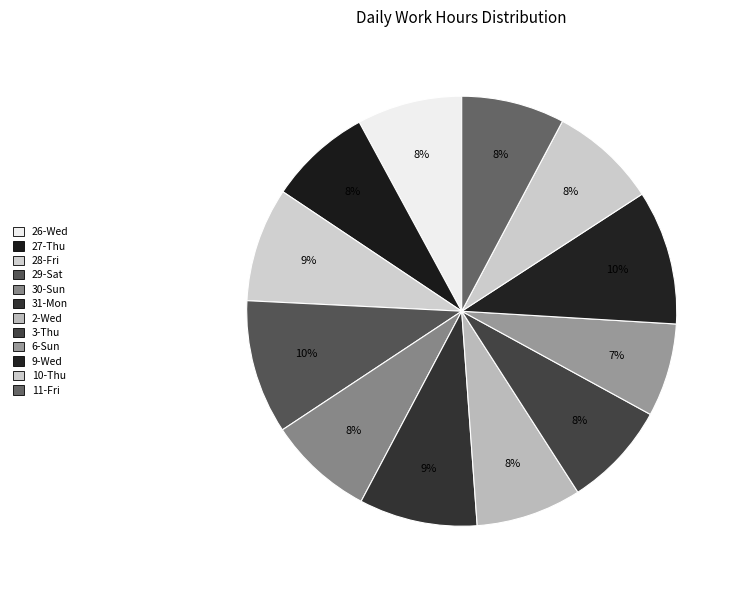

Count the number of slices in the pie.

12